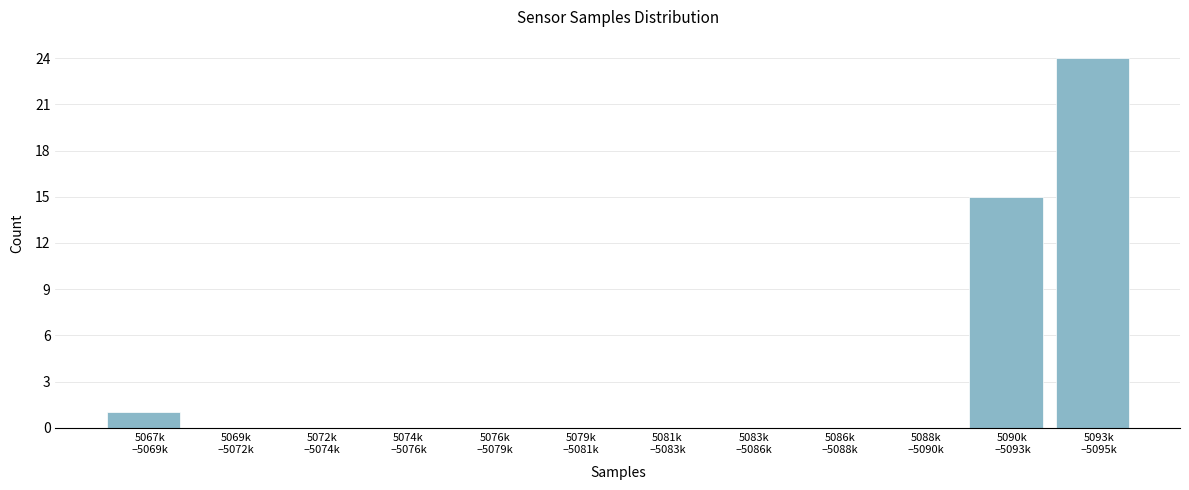

What is the sum of all values?

40